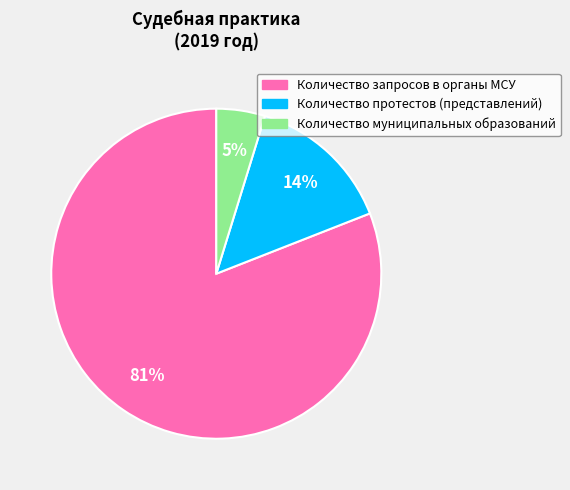

To the nearest percent, what is the difference between the largest and smallest slice percentages?

76%